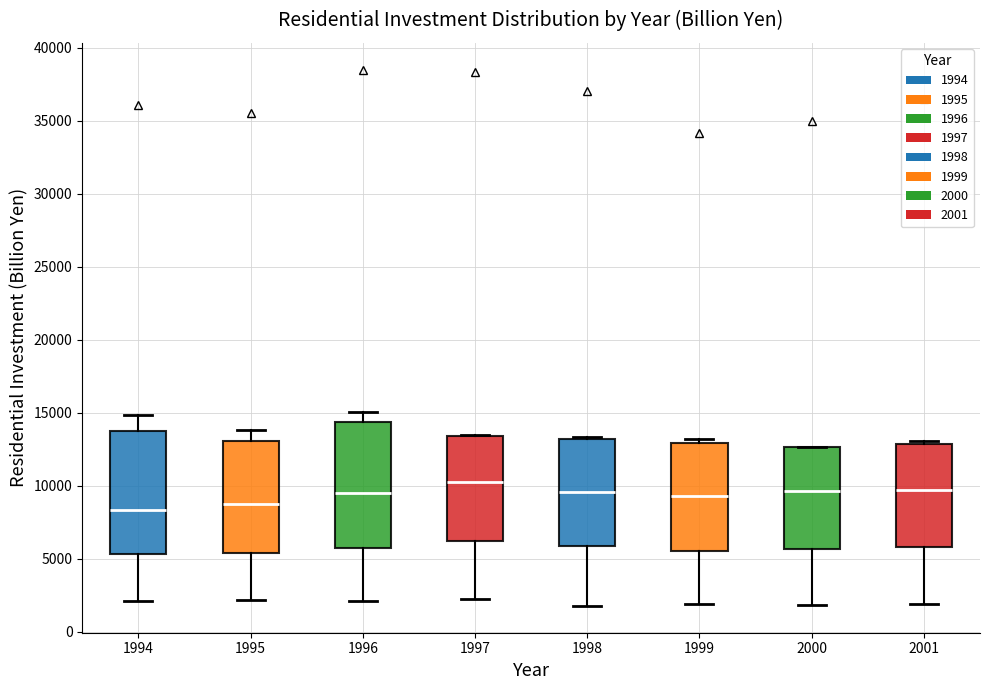

Reading left to right, read every box against the y-axis: the position of its median line, the range the box covers, and the ends of its whiskers. The values are not printed on the chart, so give them approximately, as read against the axis.

1994: median 8500, box 5500 to 13500, whiskers 2000 to 15000
1995: median 8500, box 5500 to 13000, whiskers 2000 to 14000
1996: median 9500, box 5500 to 14500, whiskers 2000 to 15000
1997: median 10500, box 6000 to 13500, whiskers 2000 to 13500
1998: median 9500, box 6000 to 13000, whiskers 2000 to 13500
1999: median 9500, box 5500 to 13000, whiskers 2000 to 13000 (just above the box's upper edge)
2000: median 9500, box 5500 to 12500, whiskers 2000 to 12500
2001: median 9500, box 6000 to 13000, whiskers 2000 to 13000 (just above the box's upper edge)